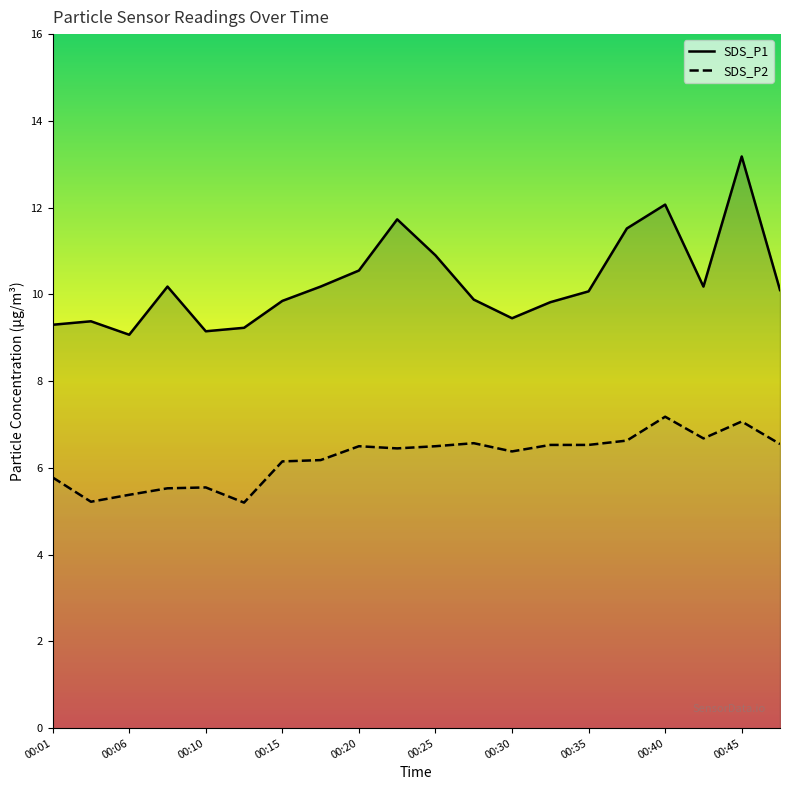

Which series changed the most between 00:18 and 00:30?

SDS_P1